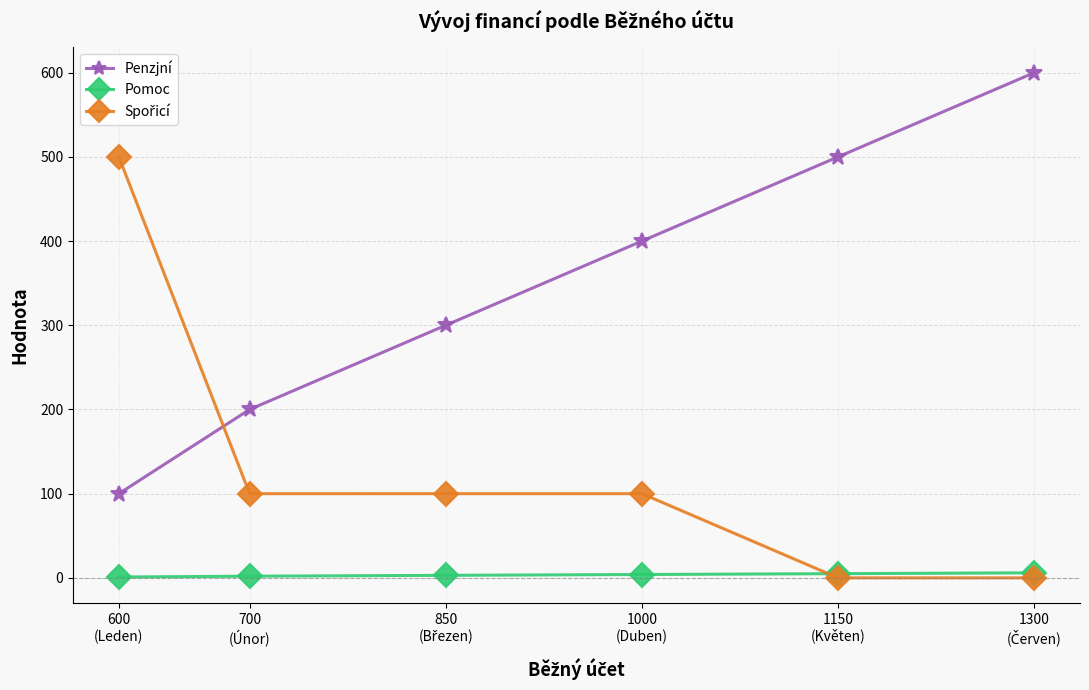

What is the maximum value shown in the chart?

600